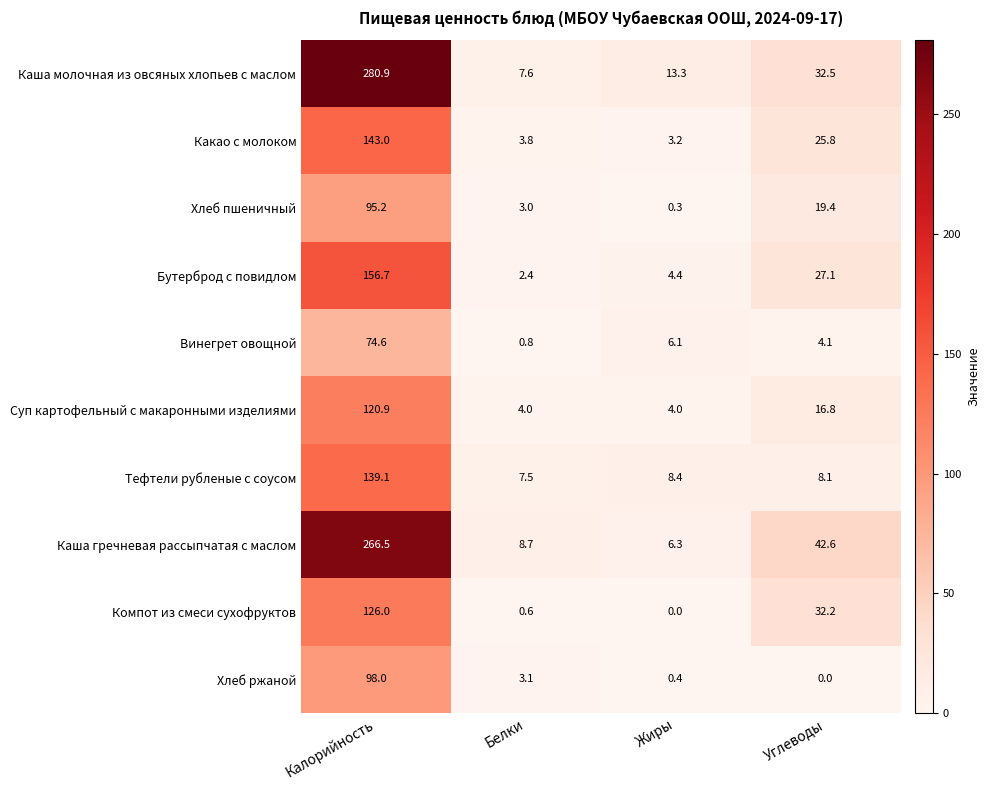

Which series has the largest total across all categories?

Каша молочная из овсяных хлопьев с маслом